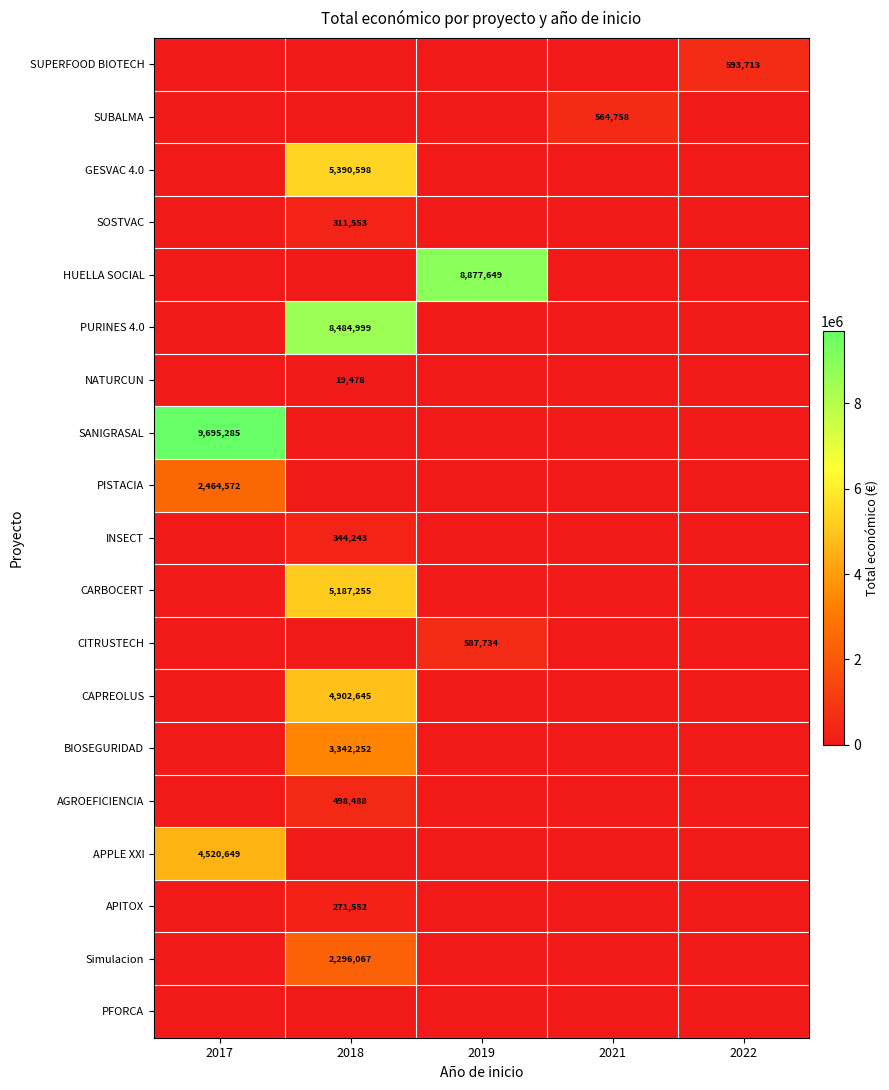

The value of BIOSEGURIDAD at 2018 is 3342252. True or false?

True